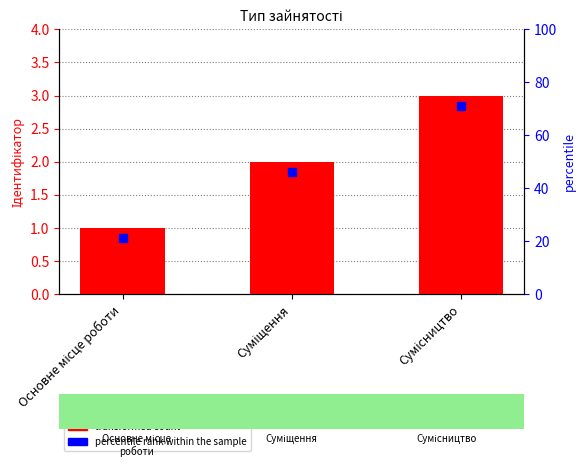

Count the number of values greater than 2.

1